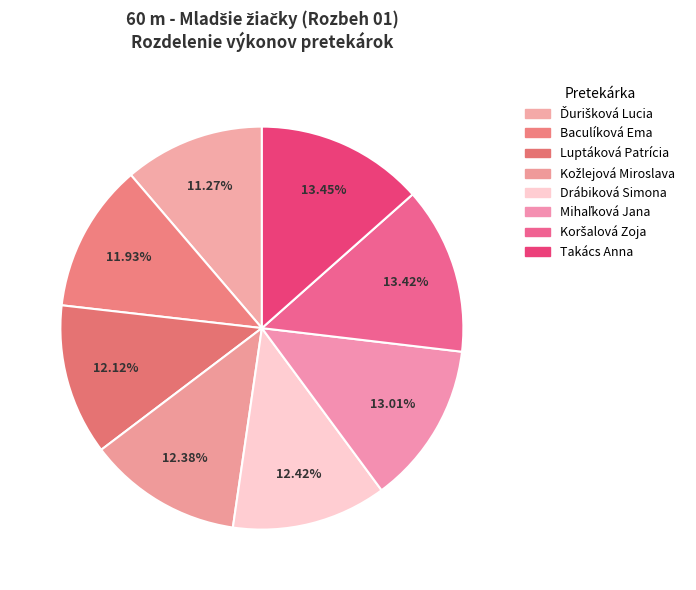

How many segments does this pie chart have?

8